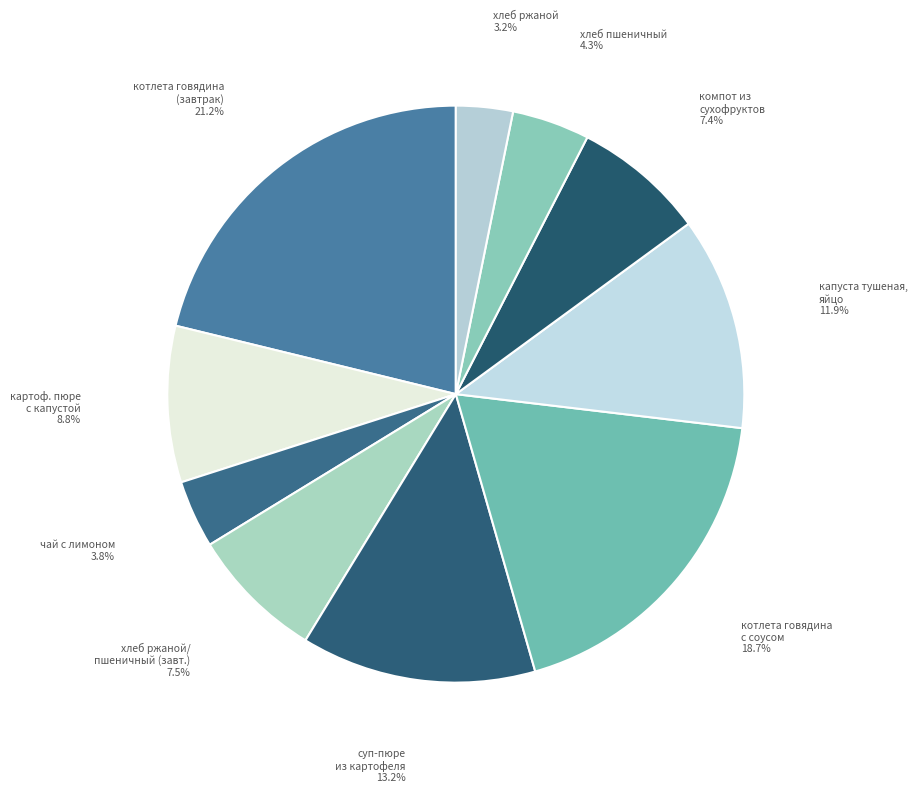

Rank the categories by value from lowest to highest.

хлеб ржаной, чай с лимоном, хлеб пшеничный, компот из сухофруктов, хлеб ржаной/ пшеничный (завт.), картоф. пюре с капустой, капуста тушеная, яйцо, суп-пюре из картофеля, котлета говядина с соусом, котлета говядина (завтрак)